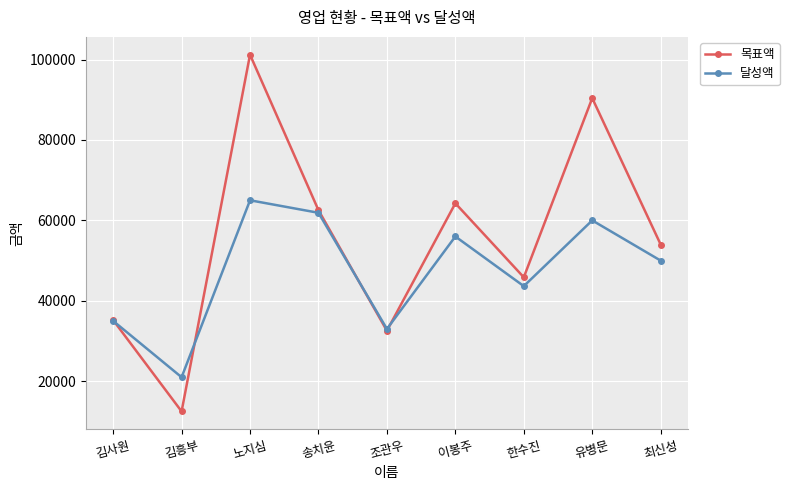

What is the label of the 2nd point from the right?

유병문